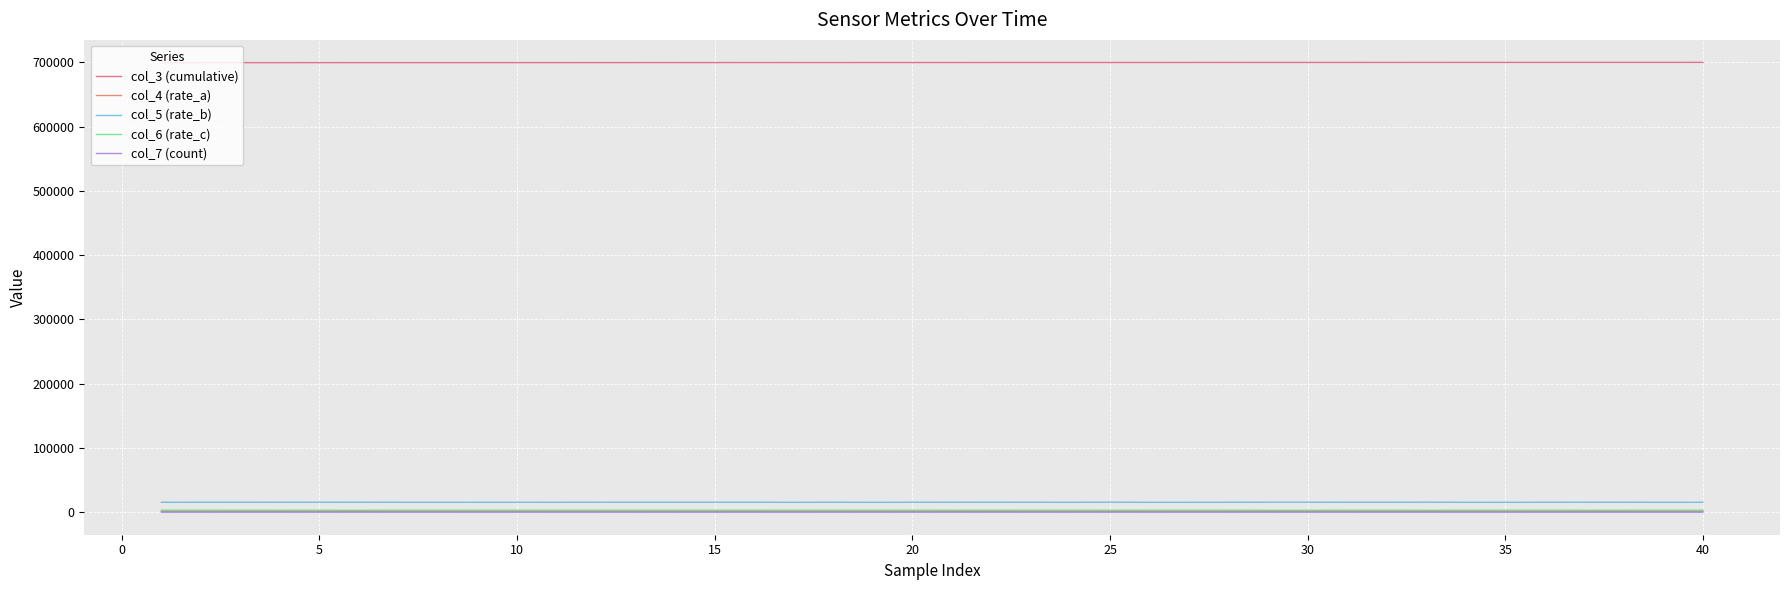

True or false: col_3 (cumulative) and col_6 (rate_c) cross at least once.

False